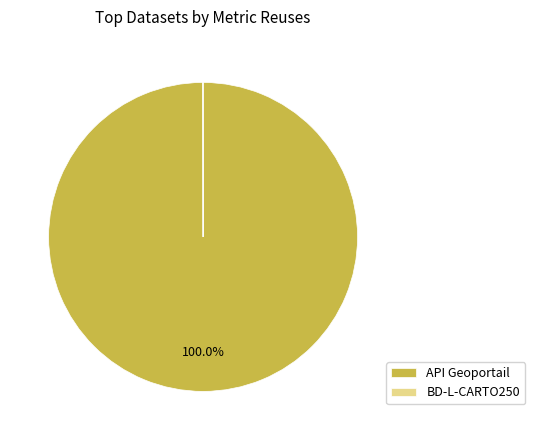

Is there any slice that represents more than half of the pie?

Yes